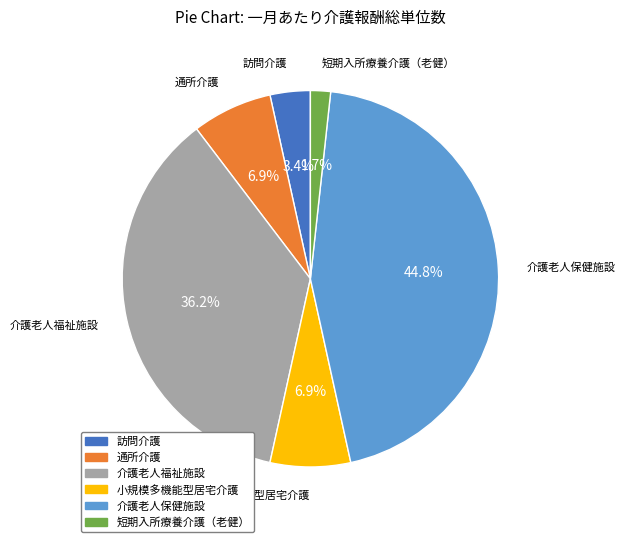

Does 介護老人福祉施設 account for over 50% of the chart?

No